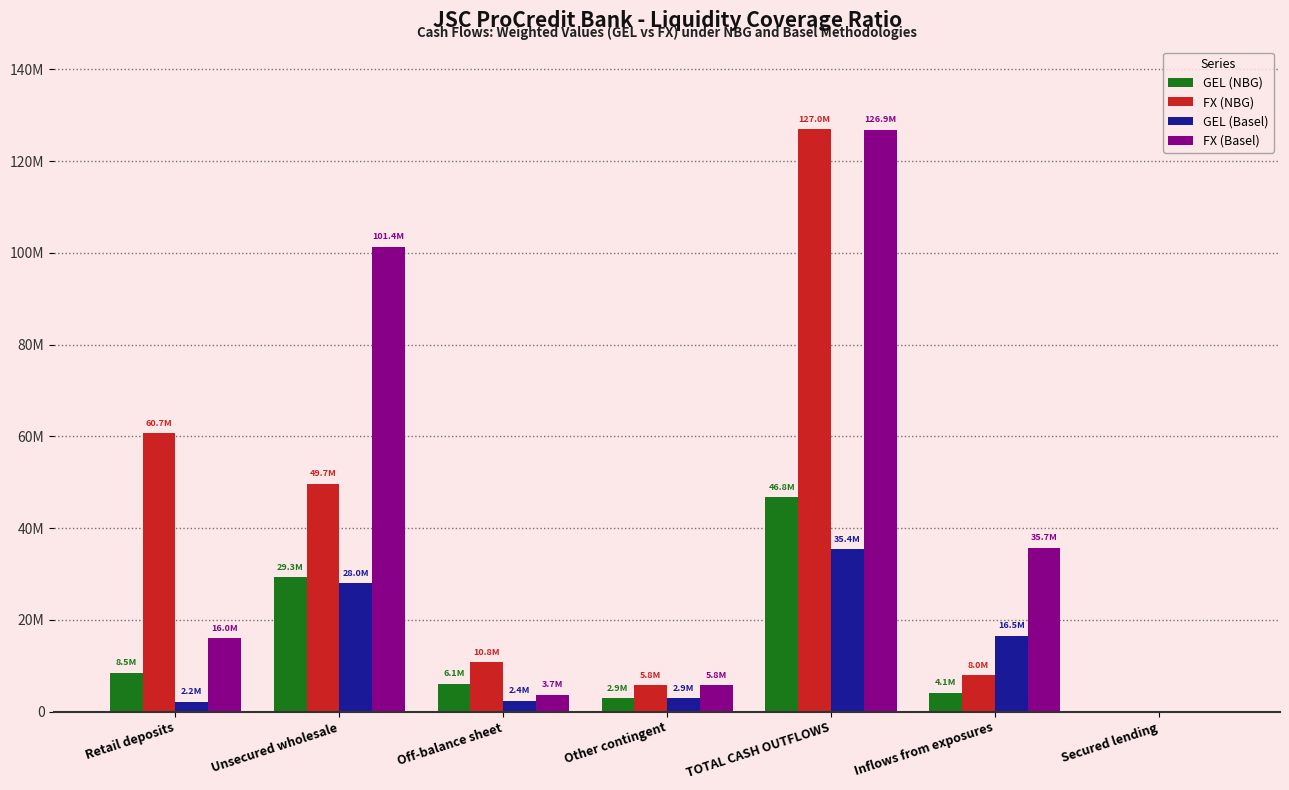

What is the difference between the second highest and minimum values in the GEL (NBG) series?

29308953.5